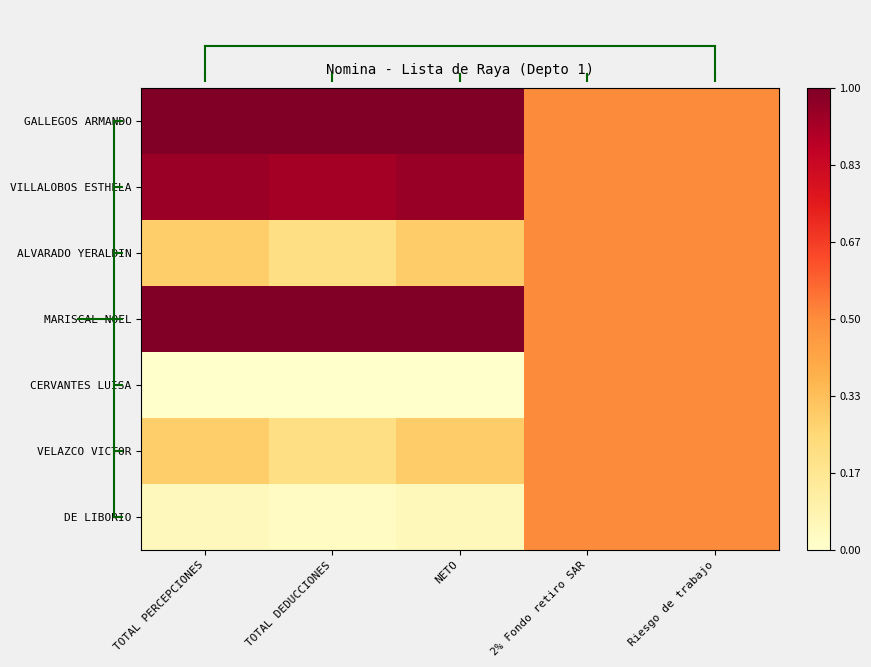

What is the spread (max minus min) of values at TOTAL PERCEPCIONES?

1.0